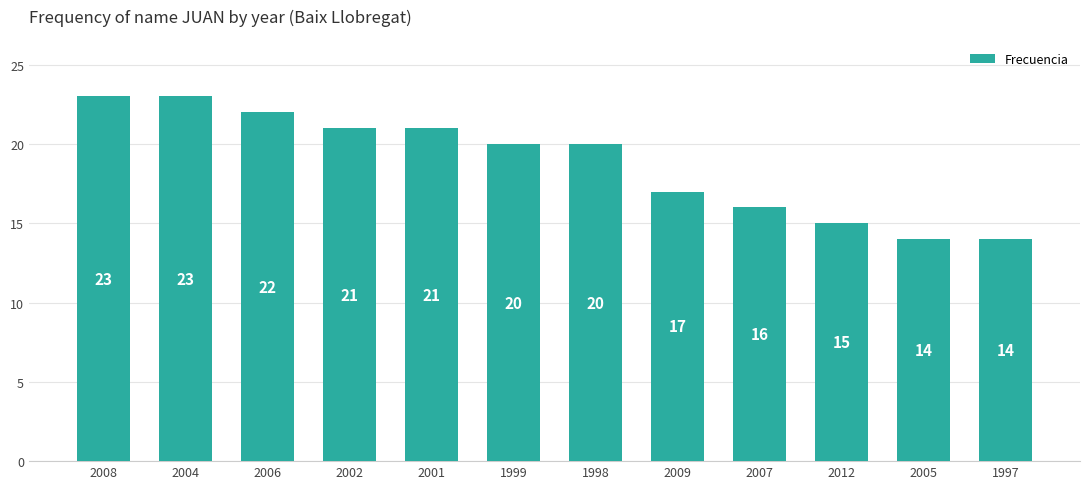

Reading right to left, transcribe all the data shown in this chart.

14	14	15	16	17	20	20	21	21	22	23	23